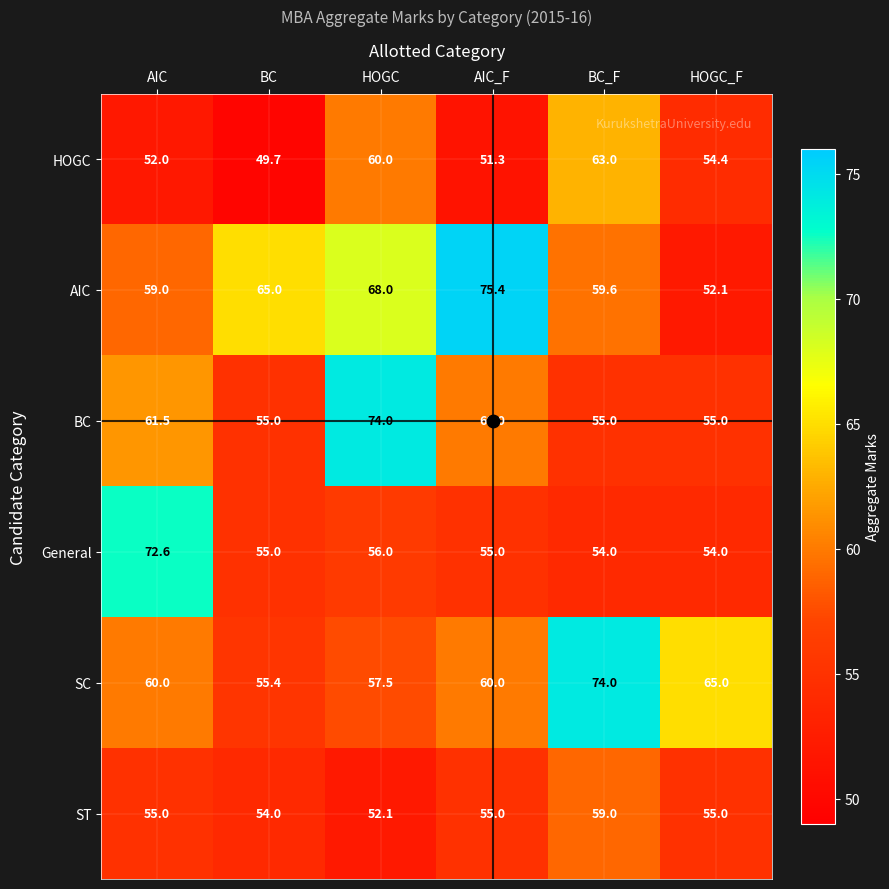

Is it true that General equals 22.0 at HOGC?

False